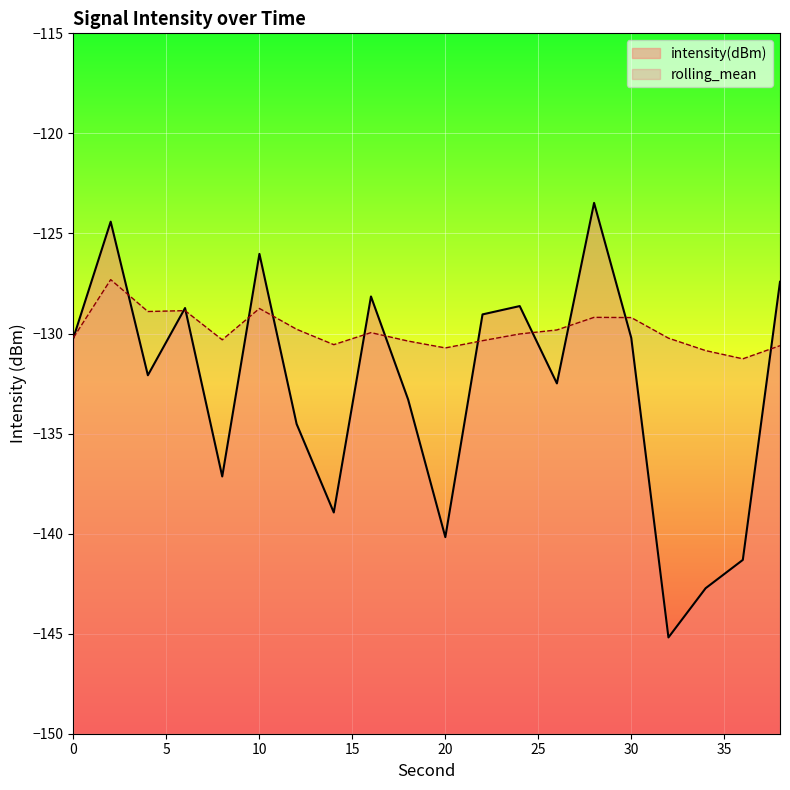

What is the sum of the intensity(dBm) values at 36 and 26?

-273.8